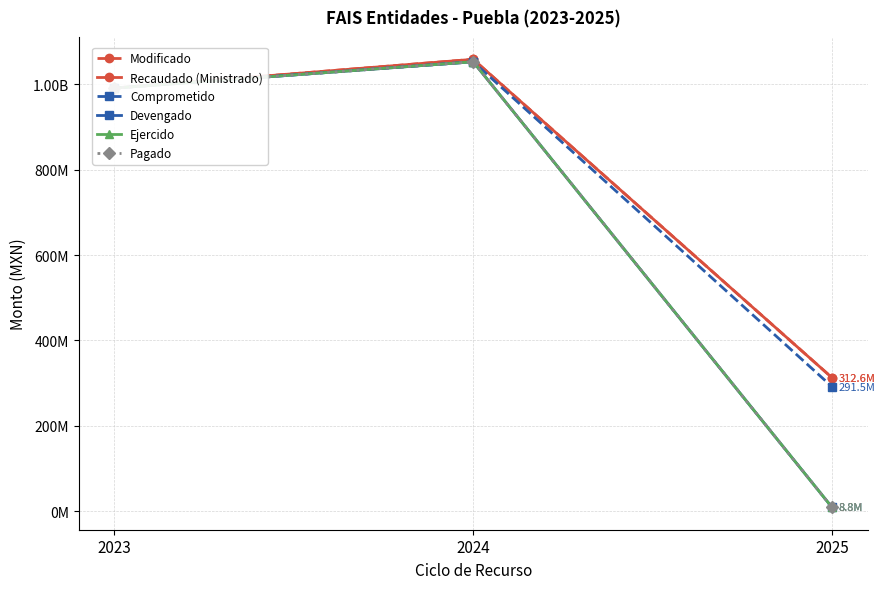

What is the value of the Devengado point at the 1st from the left?

991154171.9